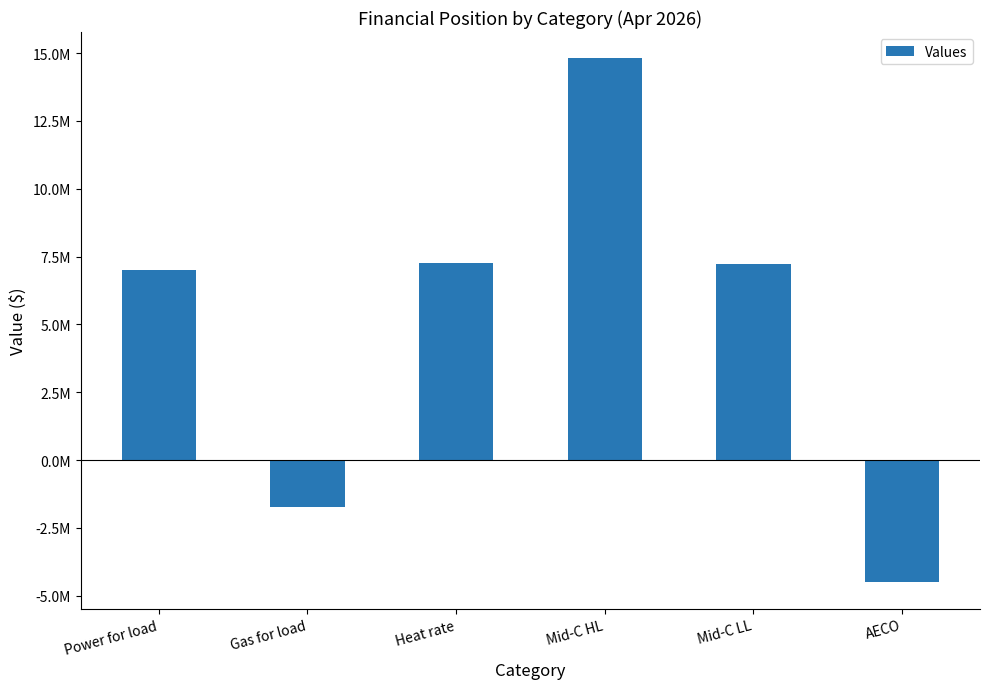

Are the bars horizontal?

No